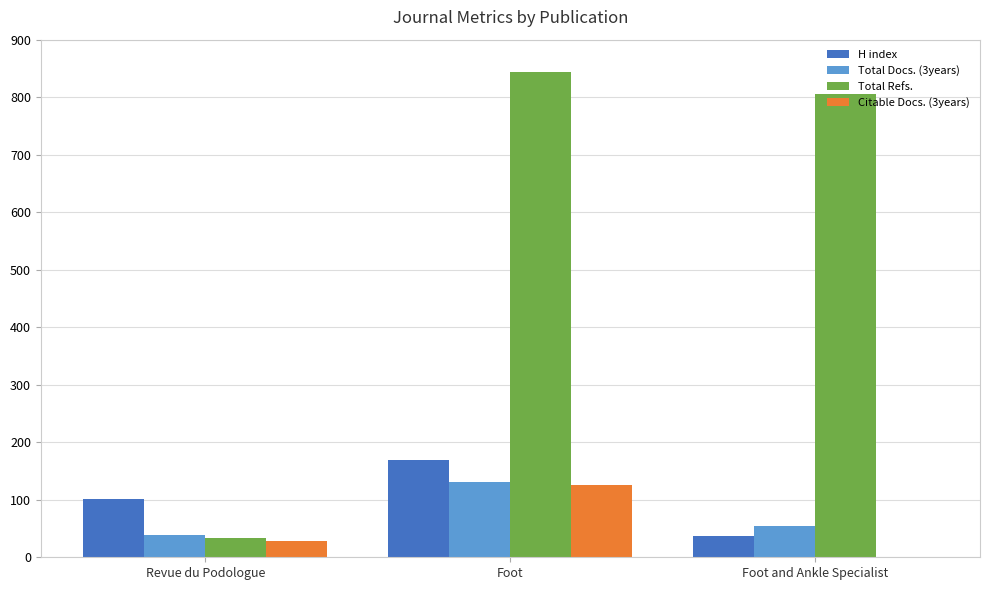

Which label corresponds to the largest value in the chart?

Foot